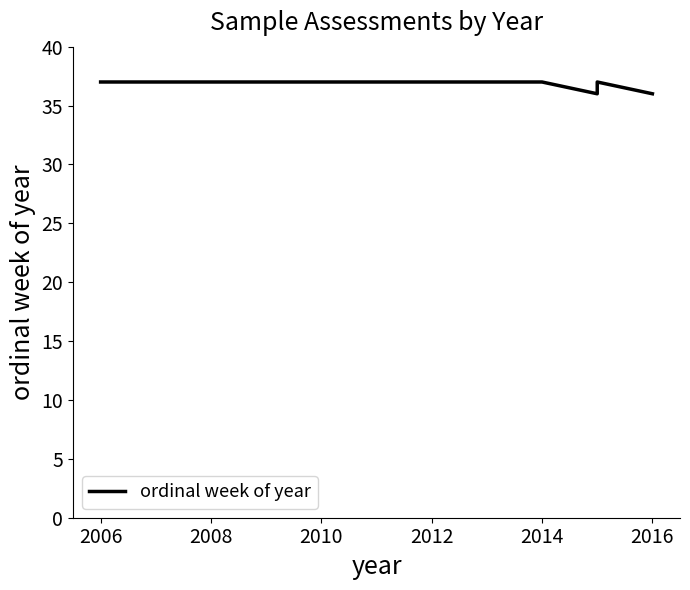

What is the approximate value at 2010?

37